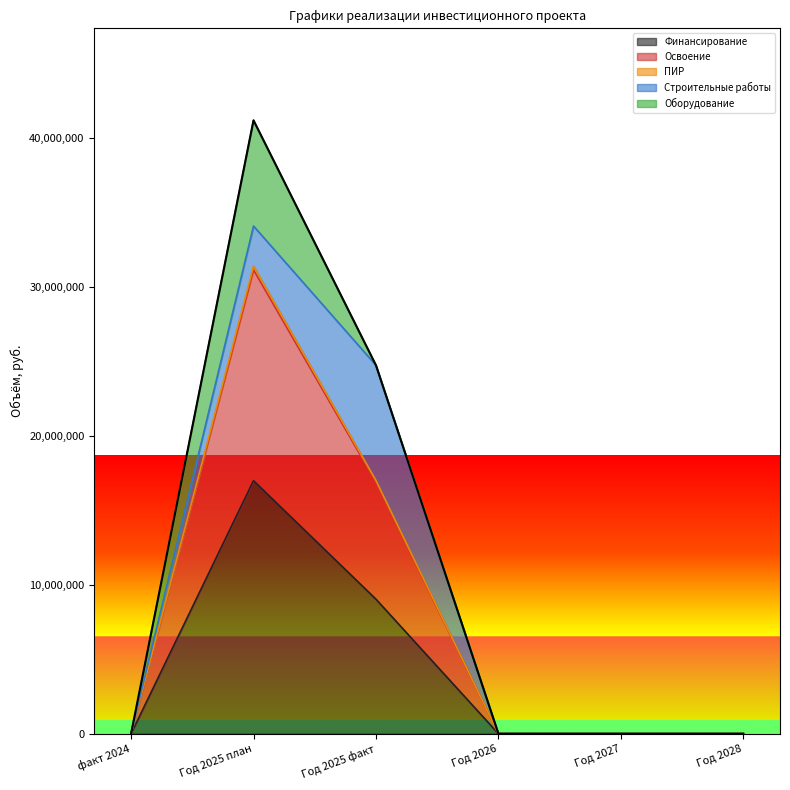

At which category does Финансирование reach its first local peak?

Год 2025 план